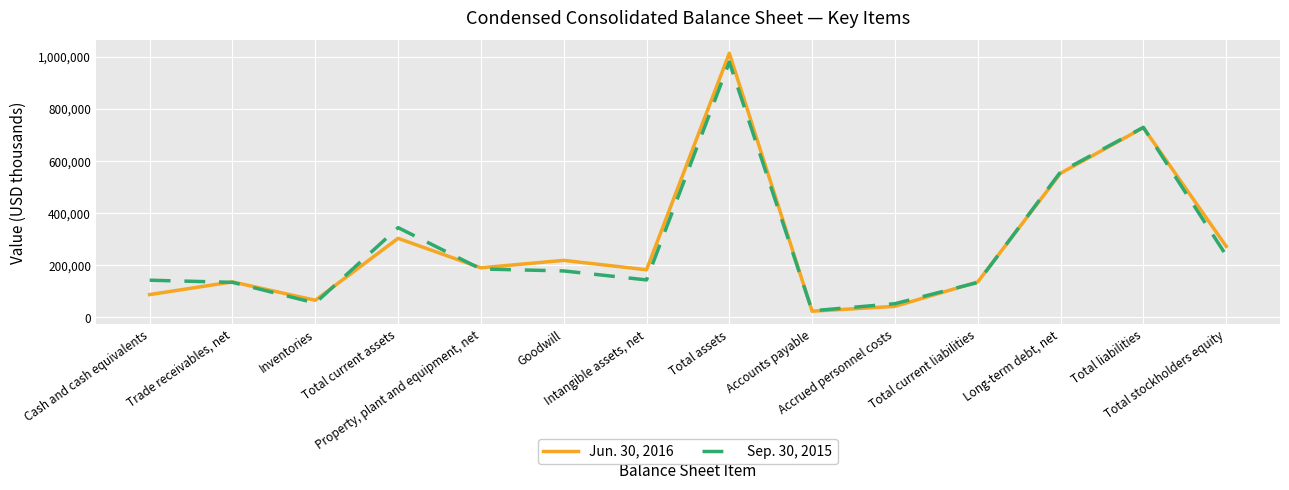

Which series has the widest spread of values?

Jun. 30, 2016